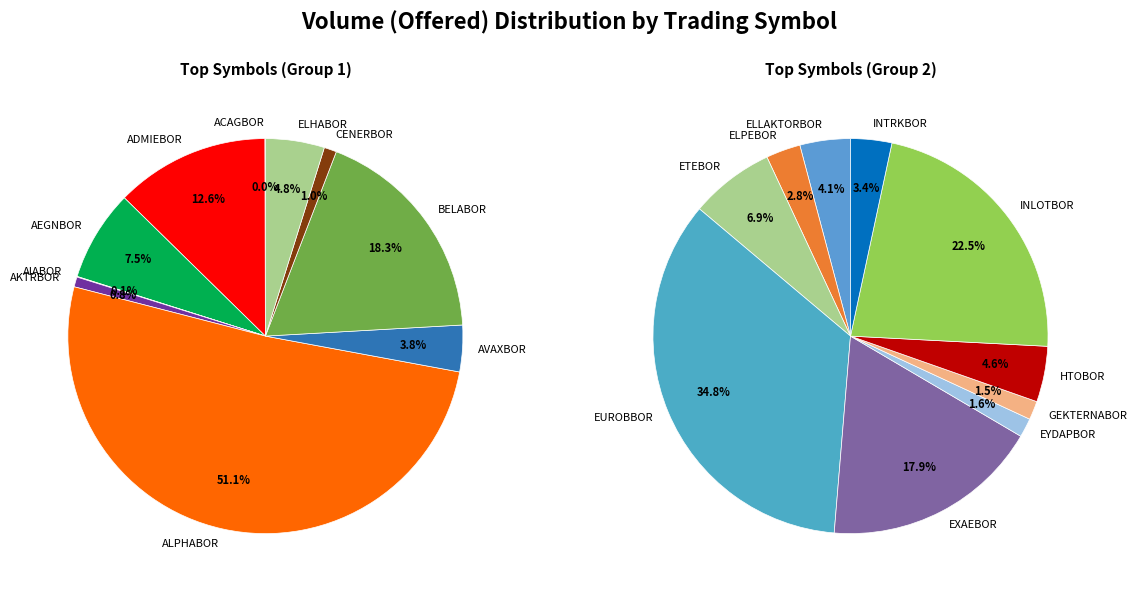

What is the largest slice in the pie chart?

EUROBBOR